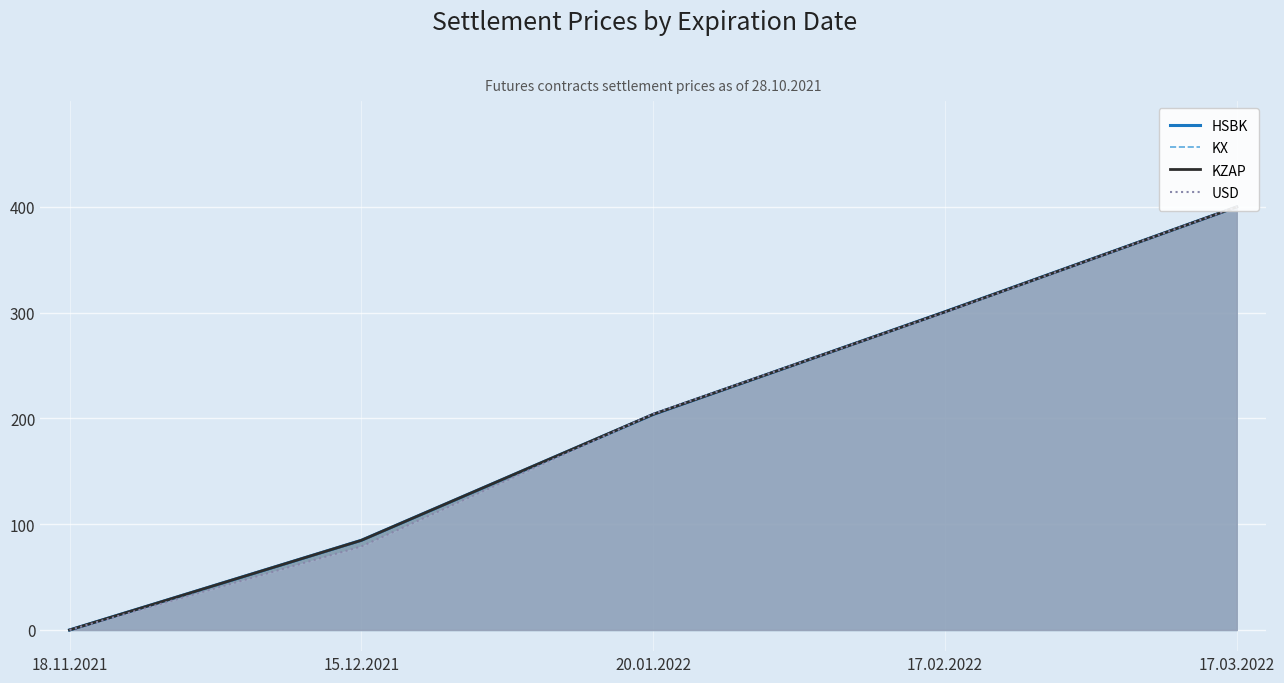

How many data points does each series have?

5